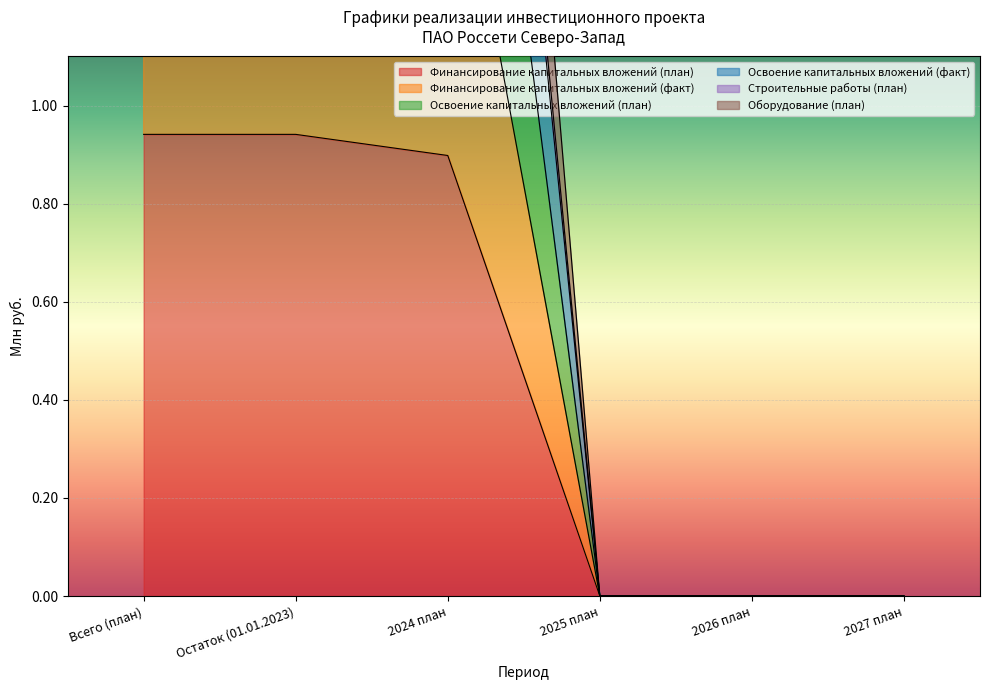

Which category has the lowest value across all series?

2025 план